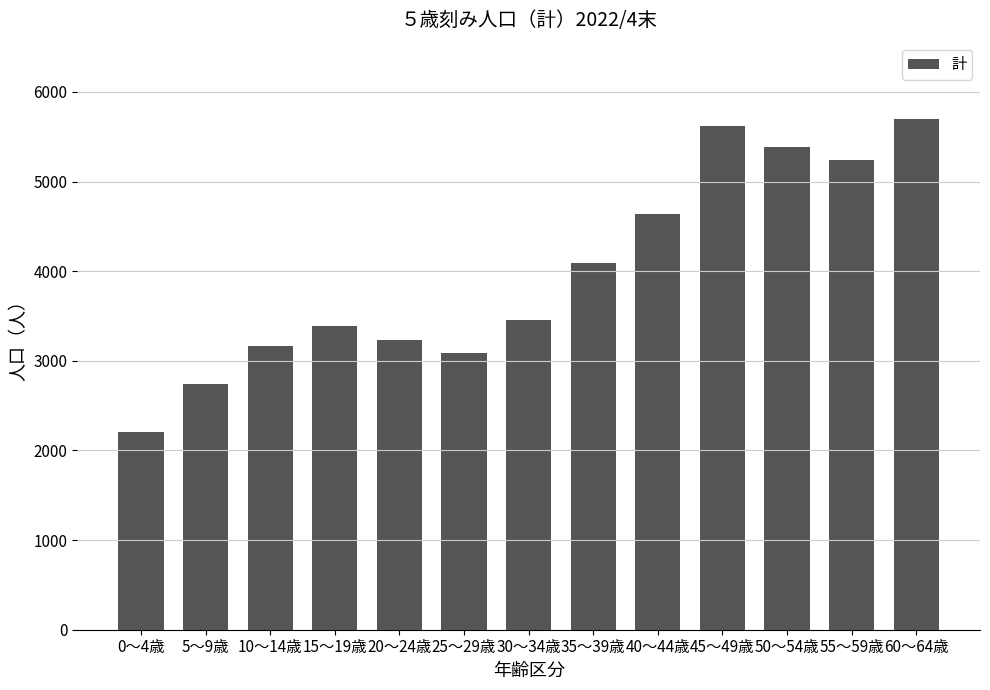

Read the value at 20～24歳.

3234